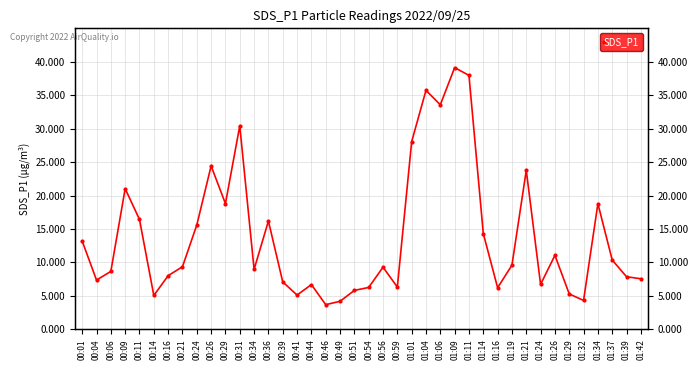

Does the chart have visible grid lines?

Yes